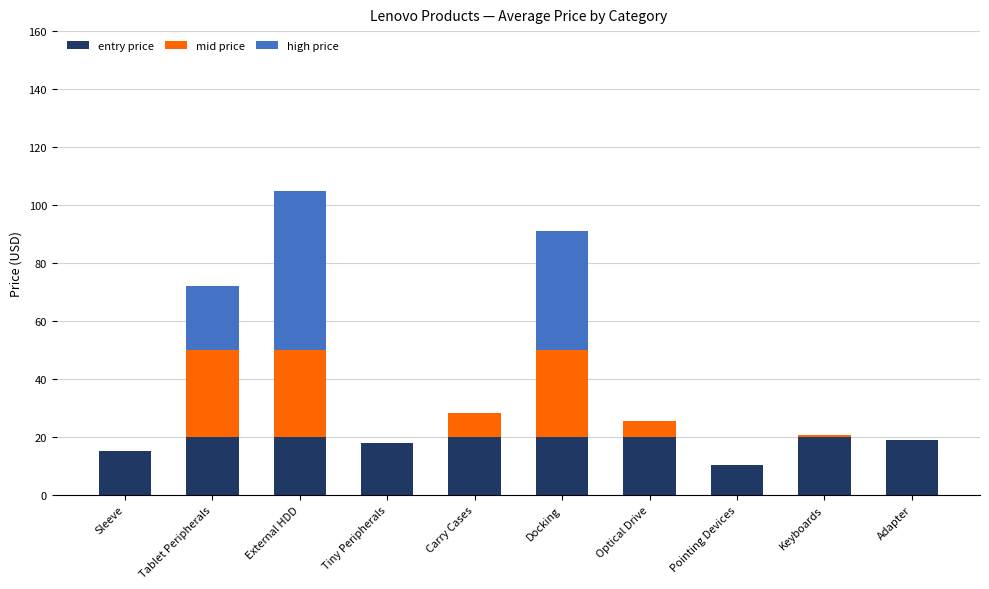

What is the approximate value of entry price at Carry Cases?

20.0